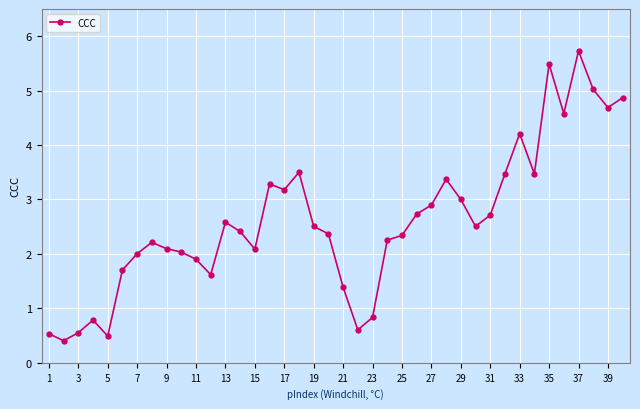

What is the smallest value displayed?

0.4